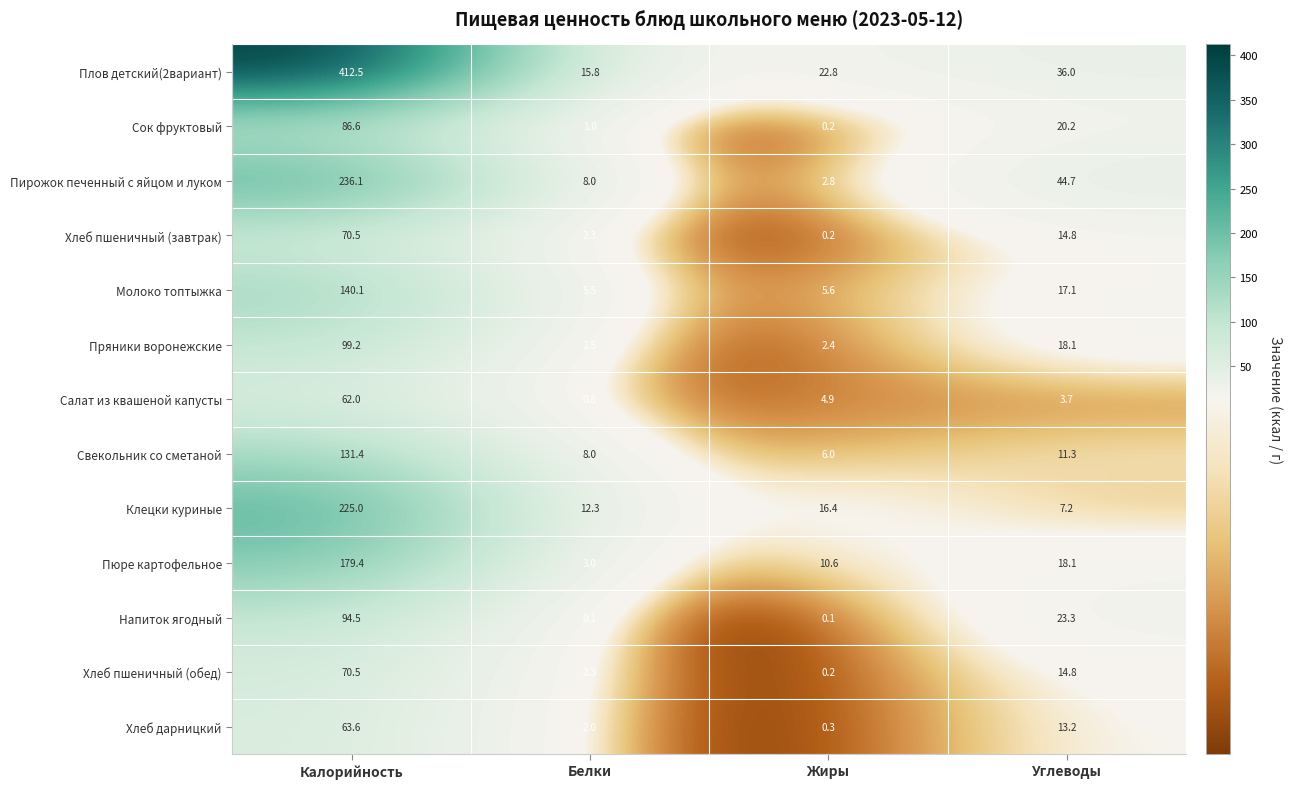

What is the maximum value shown in the chart?

412.5